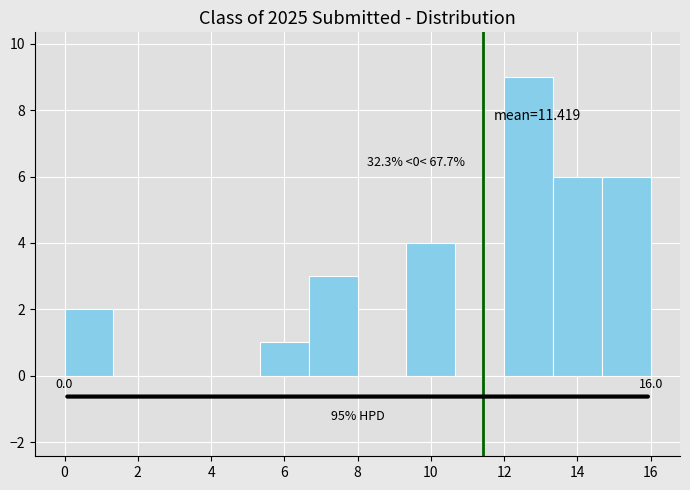

Which range on the x-axis has the tallest bar?

12.0 to 13.4